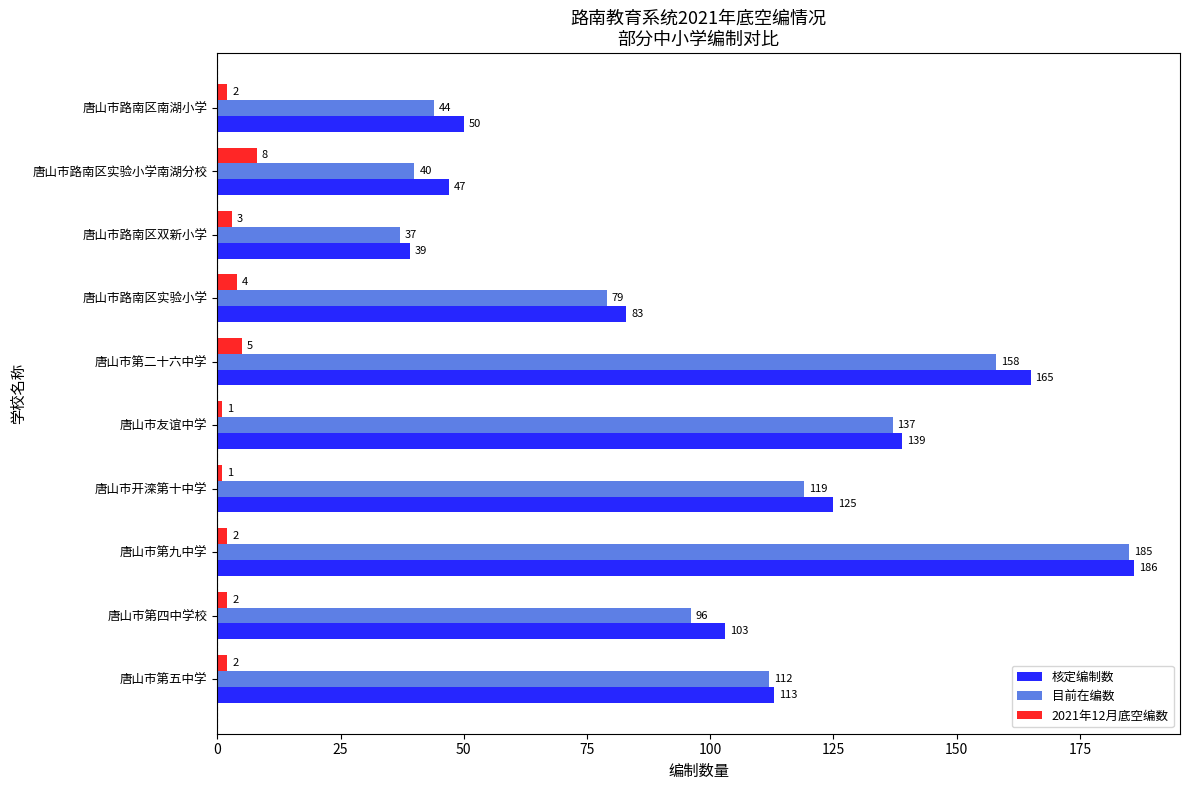

What is the difference between the 核定编制数 values at 唐山市路南区实验小学 and 唐山市第二十六中学?

82